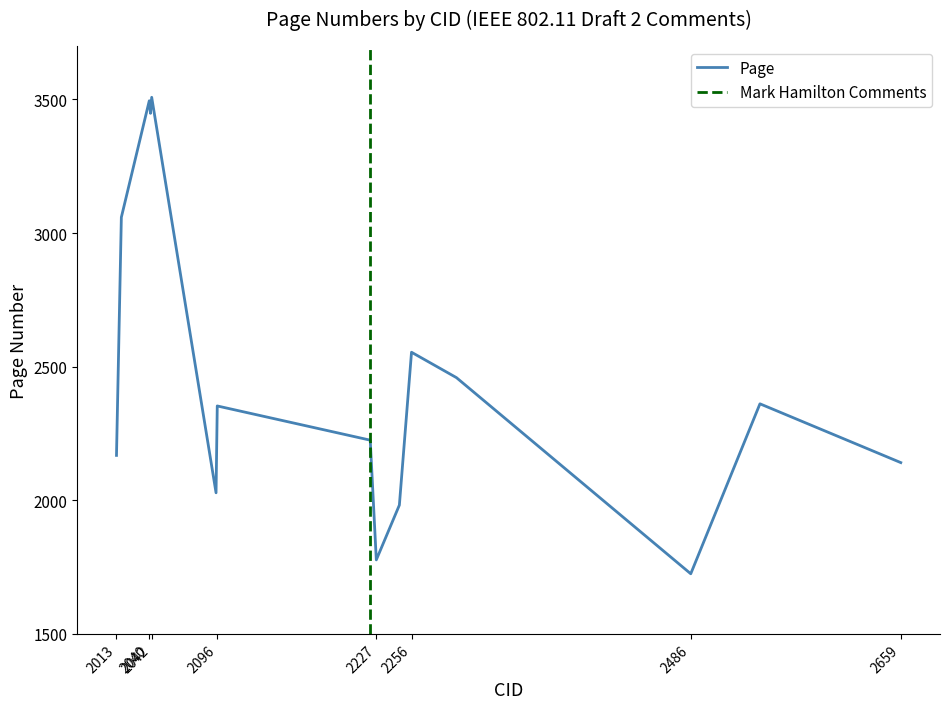

What is the minimum value for Page?

1725